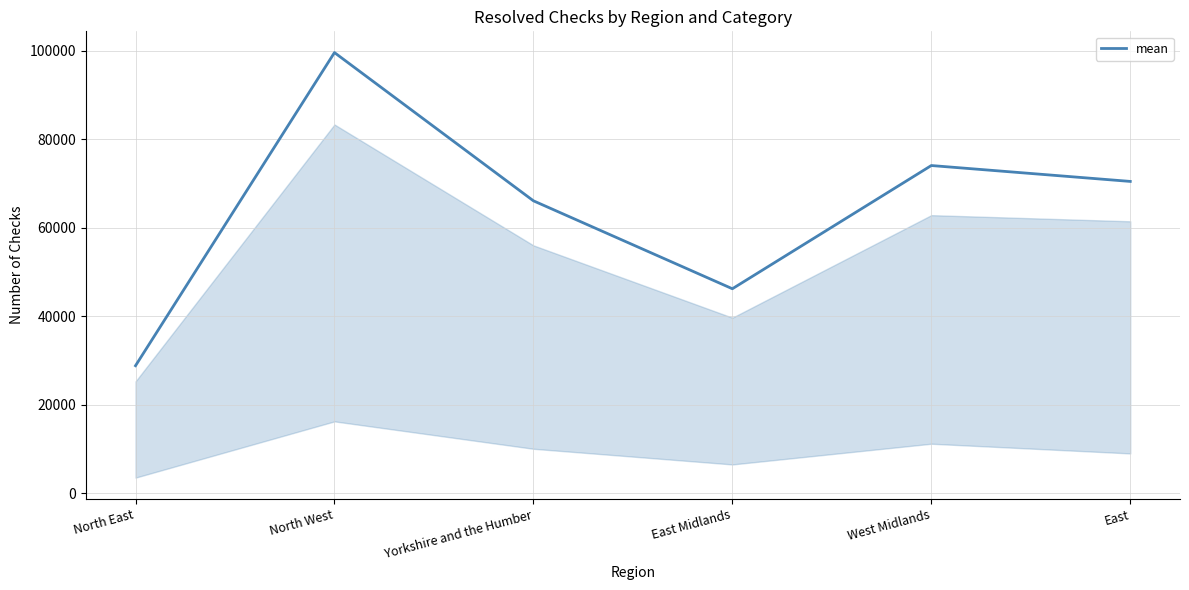

The chart shows a value of 94710 at Yorkshire and the Humber. True or false?

False